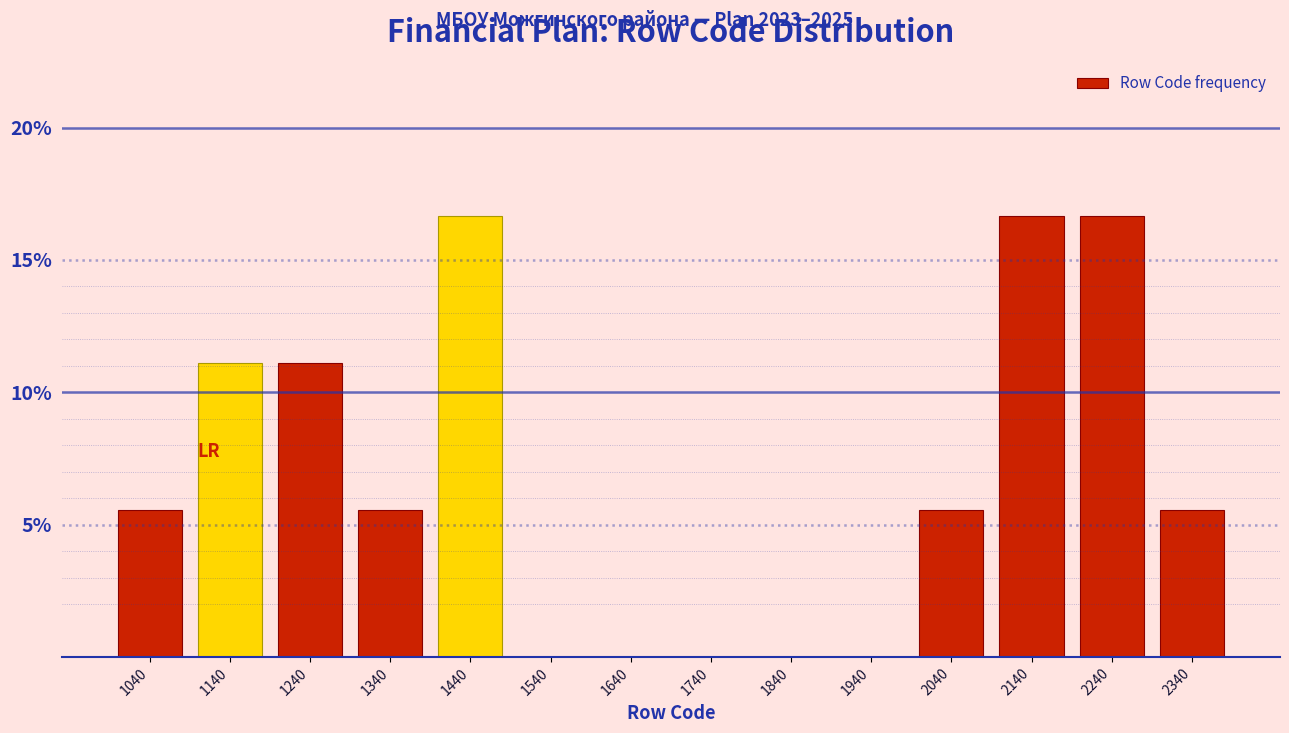

How tall is the bar that spans 1390 to 1490 on the x-axis? The values are not printed on the chart, so give them approximately, as read against the axis.

16.5